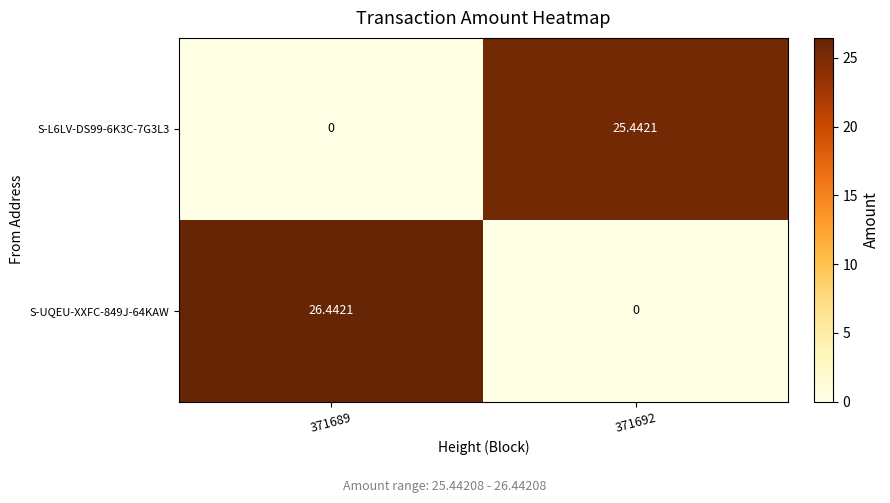

Is the value of S-L6LV-DS99-6K3C-7G3L3 at 371692 greater than the value of S-UQEU-XXFC-849J-64KAW at 371689?

No